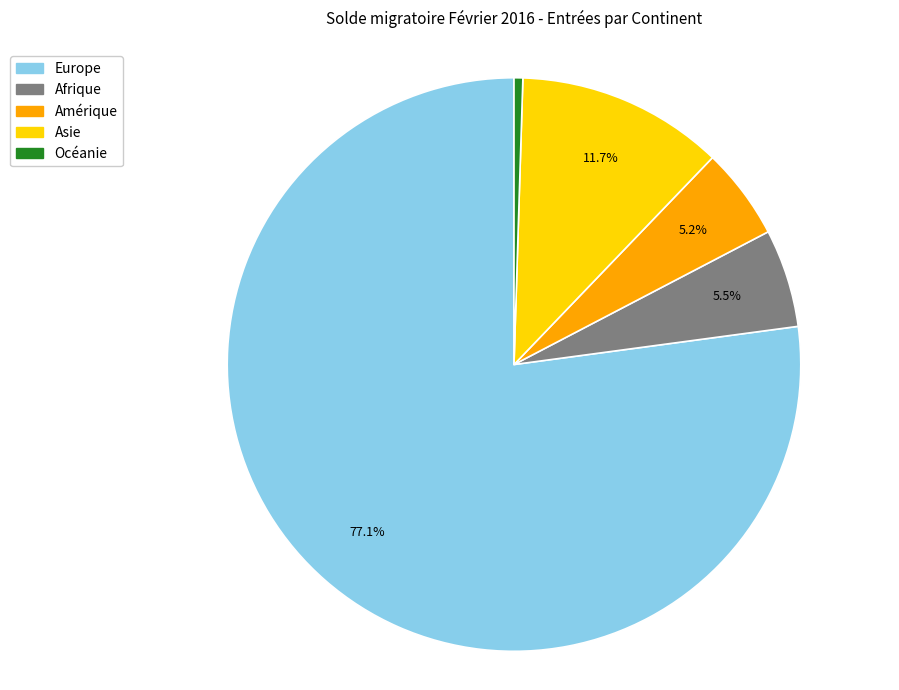

Is there any slice that represents more than half of the pie?

Yes